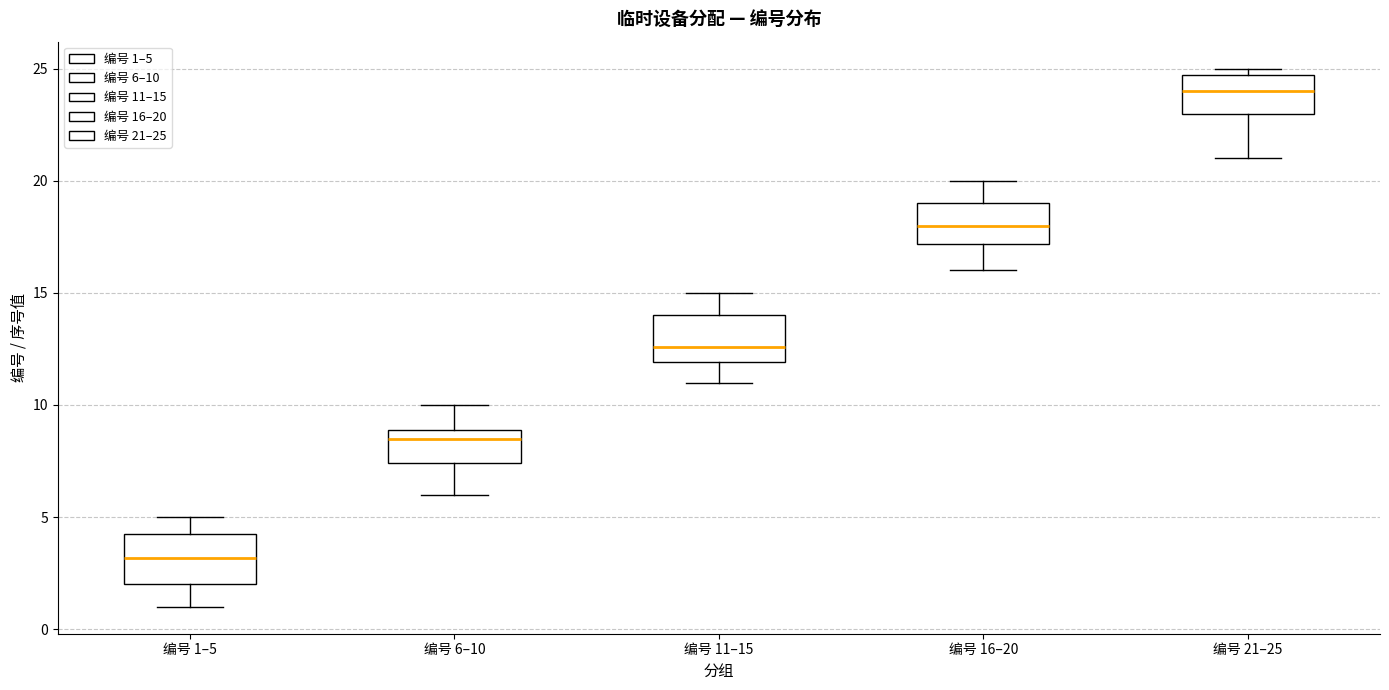

Reading left to right, read every box against the y-axis: the position of its median line, the range the box covers, and the ends of its whiskers. The values are not printed on the chart, so give them approximately, as read against the axis.

编号 1–5: median 3.0, box 2.0 to 4.5, whiskers 1.0 to 5.0
编号 6–10: median 8.5, box 7.5 to 9.0, whiskers 6.0 to 10.0
编号 11–15: median 12.5, box 12.0 to 14.0, whiskers 11.0 to 15.0
编号 16–20: median 18.0, box 17.0 to 19.0, whiskers 16.0 to 20.0
编号 21–25: median 24.0, box 23.0 to 24.5, whiskers 21.0 to 25.0